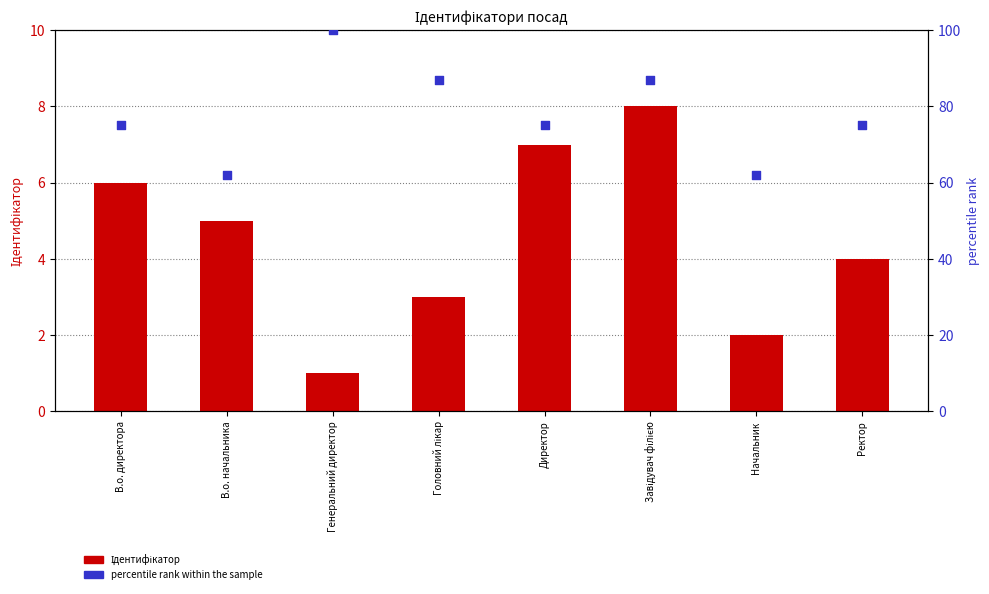

Which series has the largest Y range (max minus min)?

percentile rank within the sample